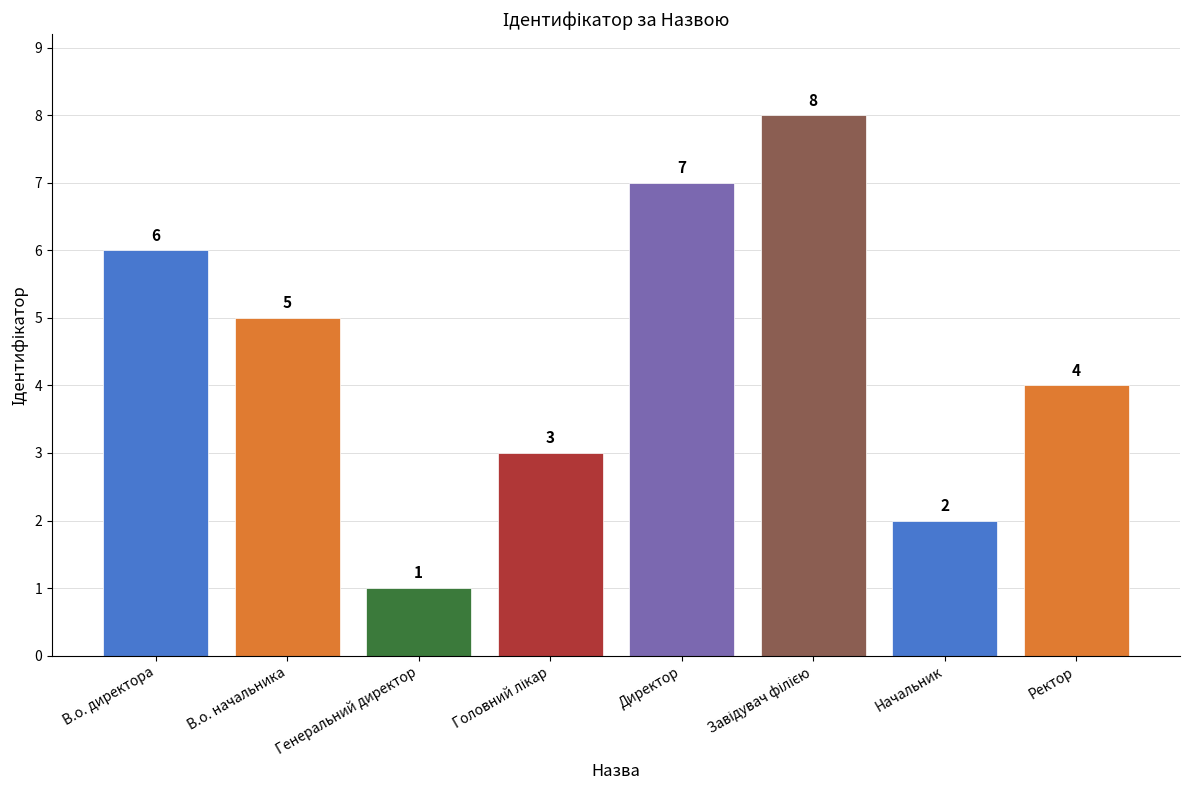

What is the greatest value displayed?

8